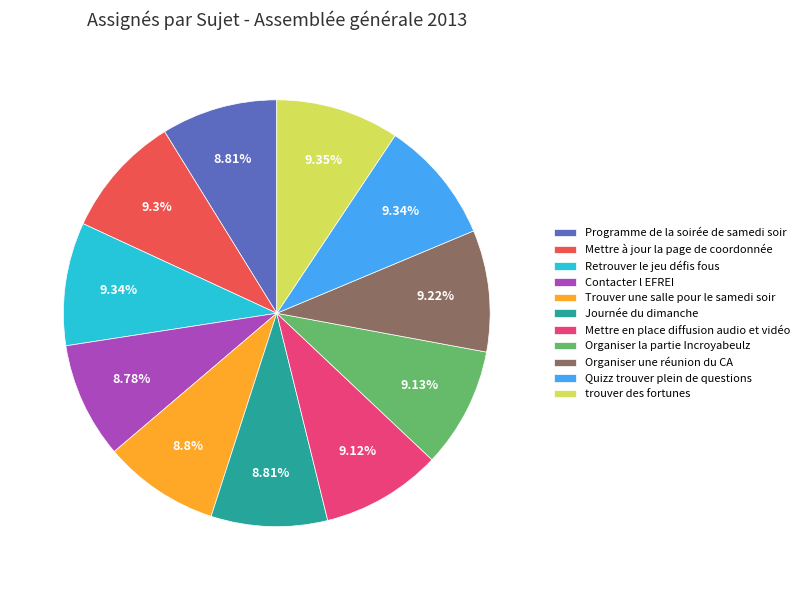

True or false: Mettre à jour la page de coordonnée accounts for 17% of the total.

False